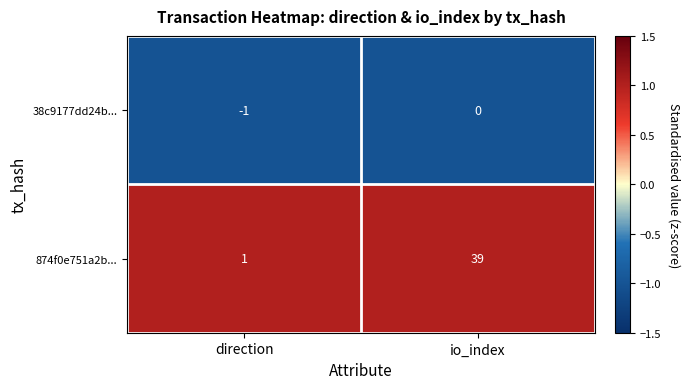

What is the greatest value displayed?

39